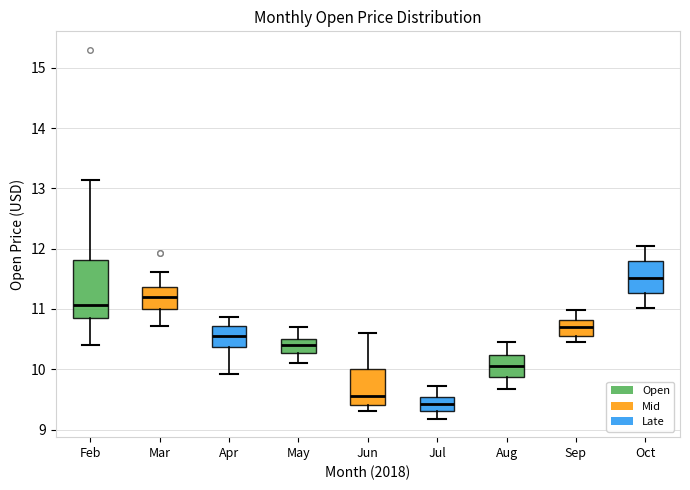

Which box is the tallest, from its lower edge to its upper edge?

Feb